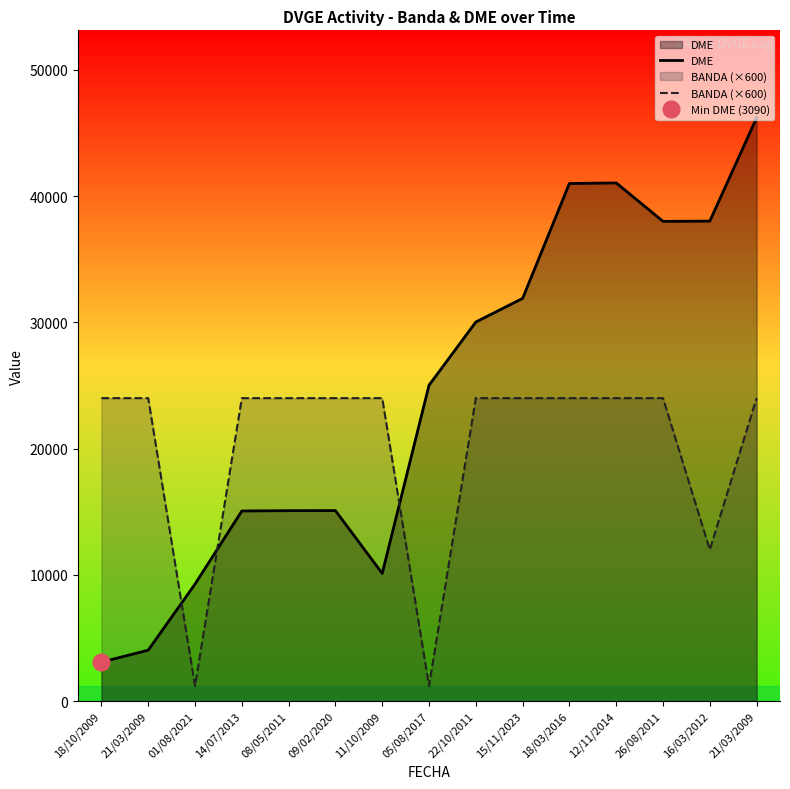

What is the difference between the second highest and second lowest values in the BANDA (×600) series?

22800